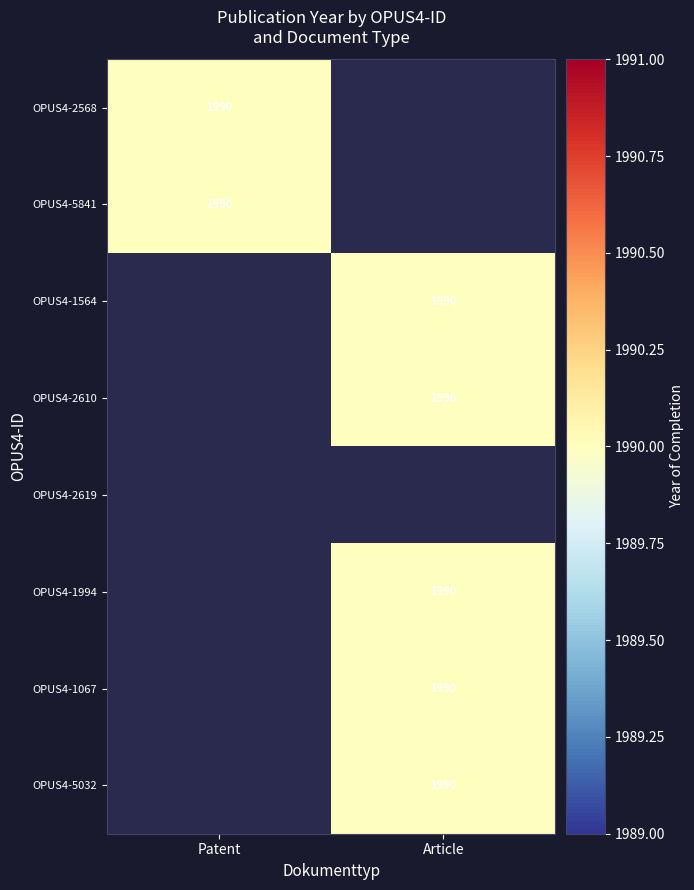

Reading left to right, transcribe all the data shown in this chart.

Patent: 1990	1990	0	0	0	0	0	0
Article: 0	0	1990	1990	0	1990	1990	1990